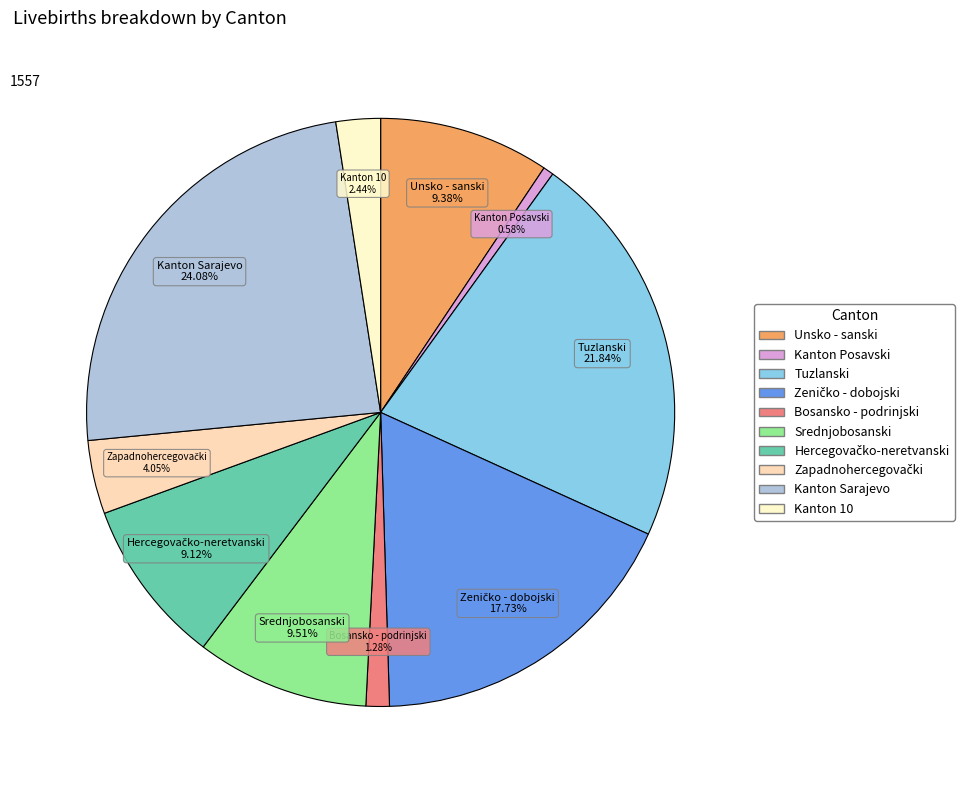

What is the smallest slice in the pie chart?

Kanton Posavski